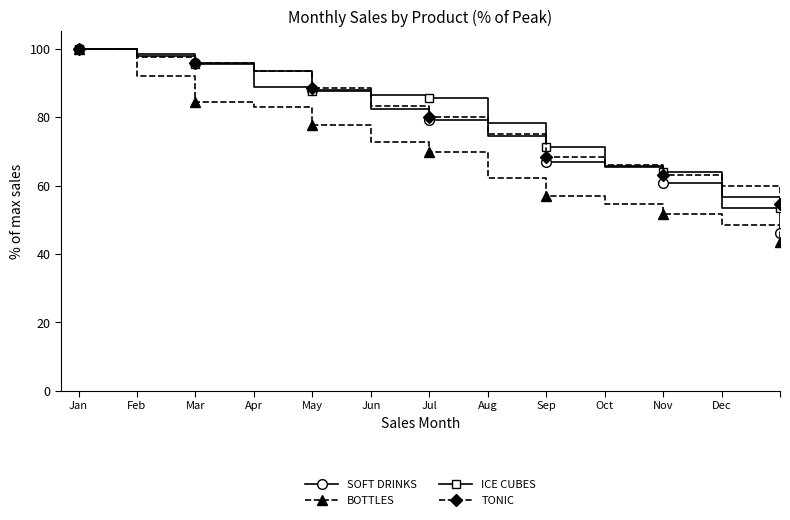

How many lines are shown in the chart?

4